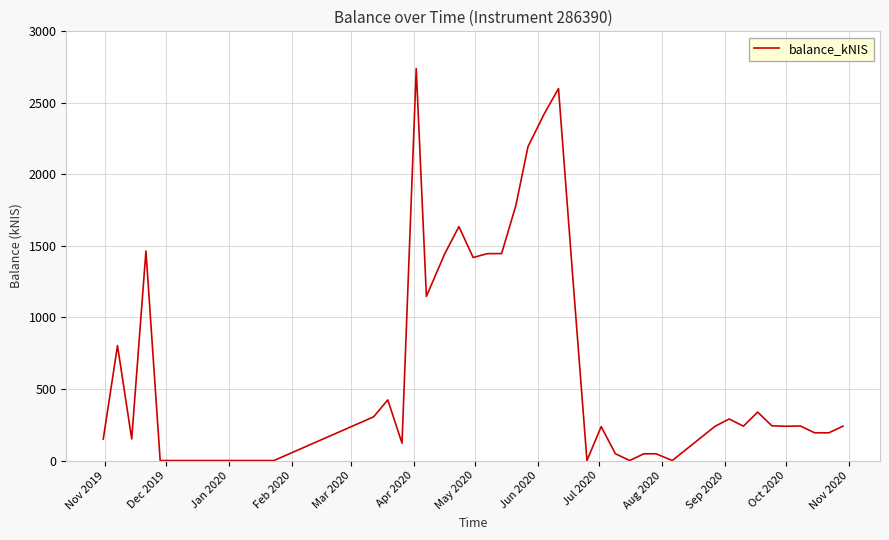

What is the greatest value displayed?

2739.7